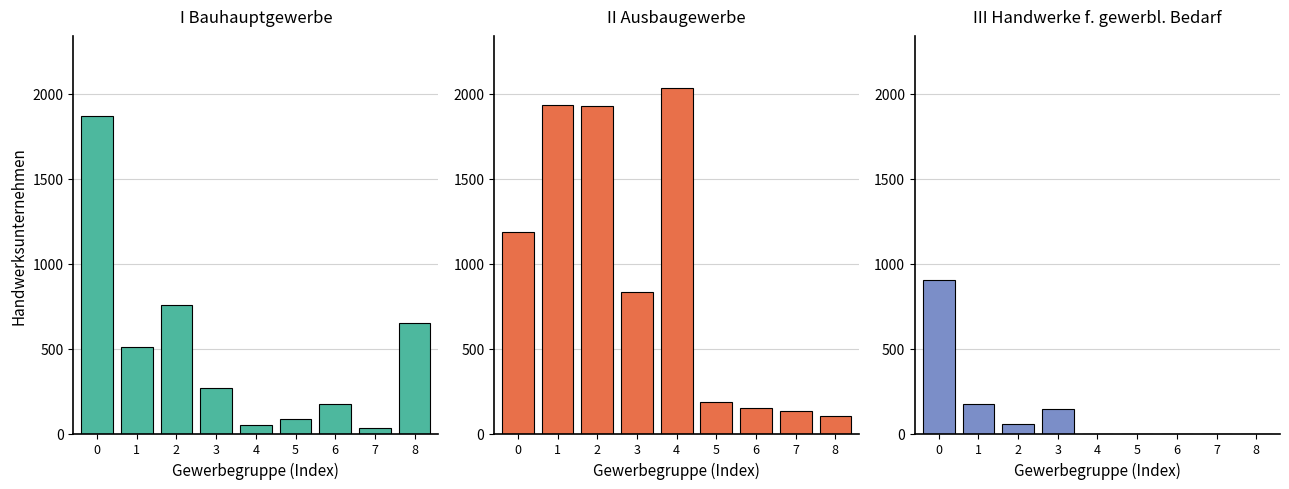

The value of II Ausbaugewerbe at 7 is 219. True or false?

False